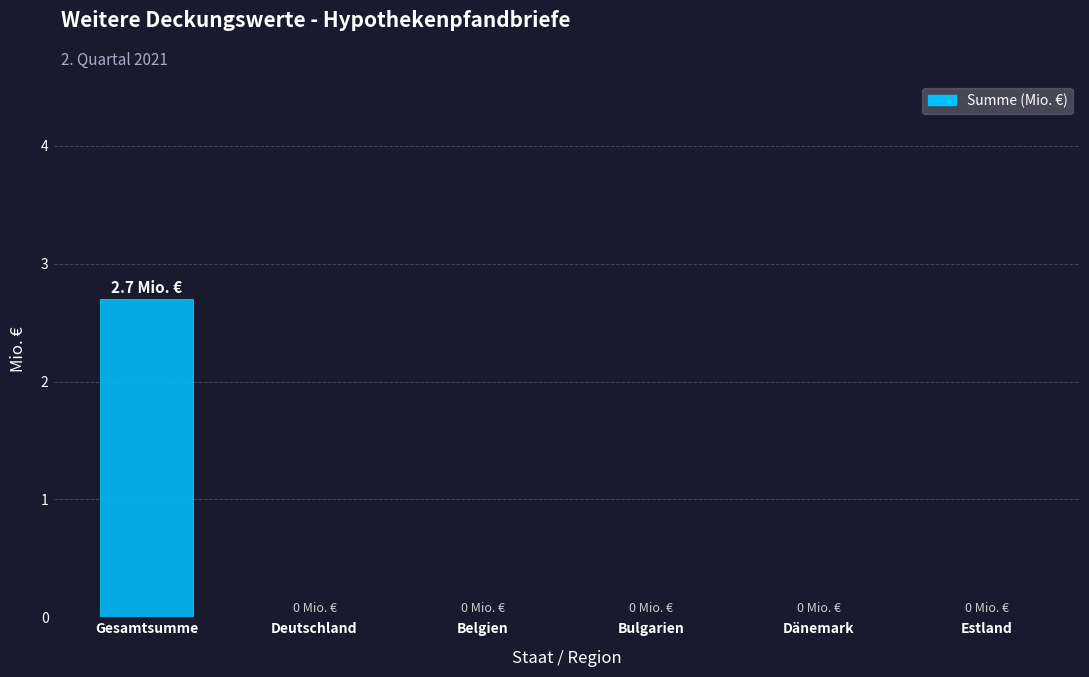

Between Estland and Gesamtsumme, which is larger?

Gesamtsumme